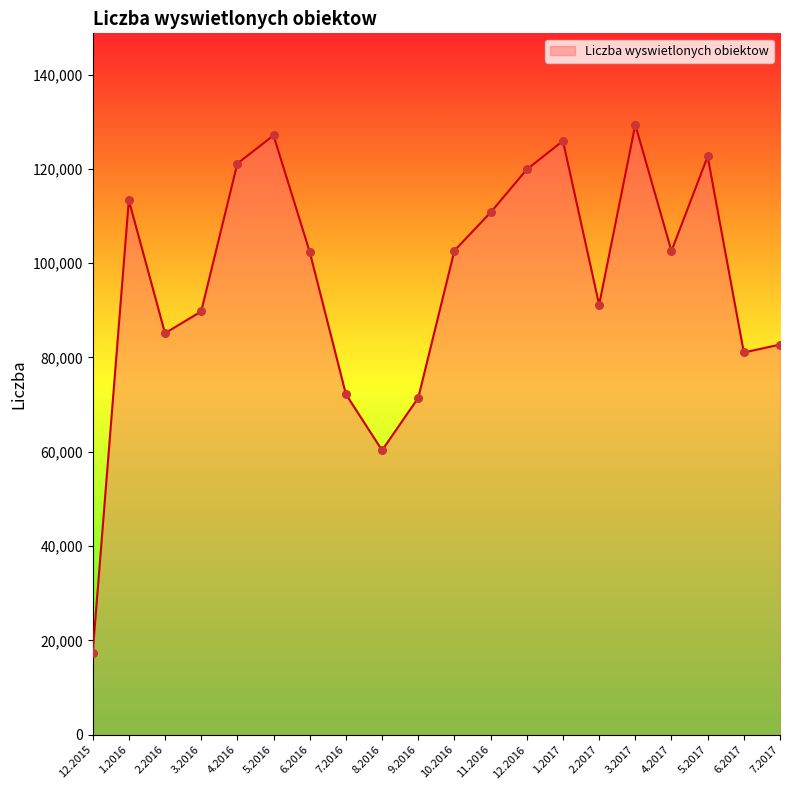

Which has a higher value, 12.2015 or 12.2016?

12.2016